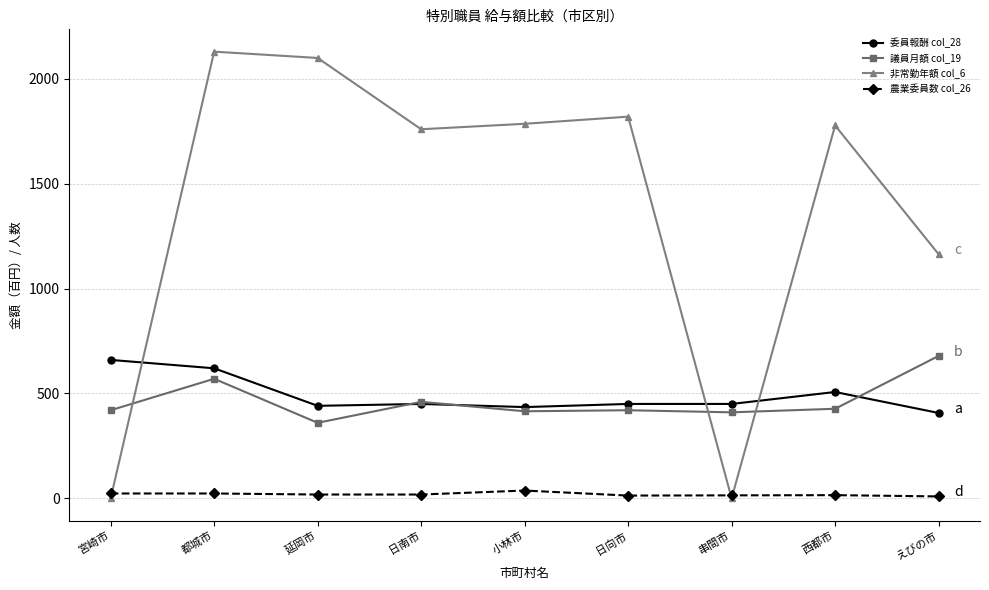

At which category does 非常勤年額 col_6 reach its first local valley?

日南市